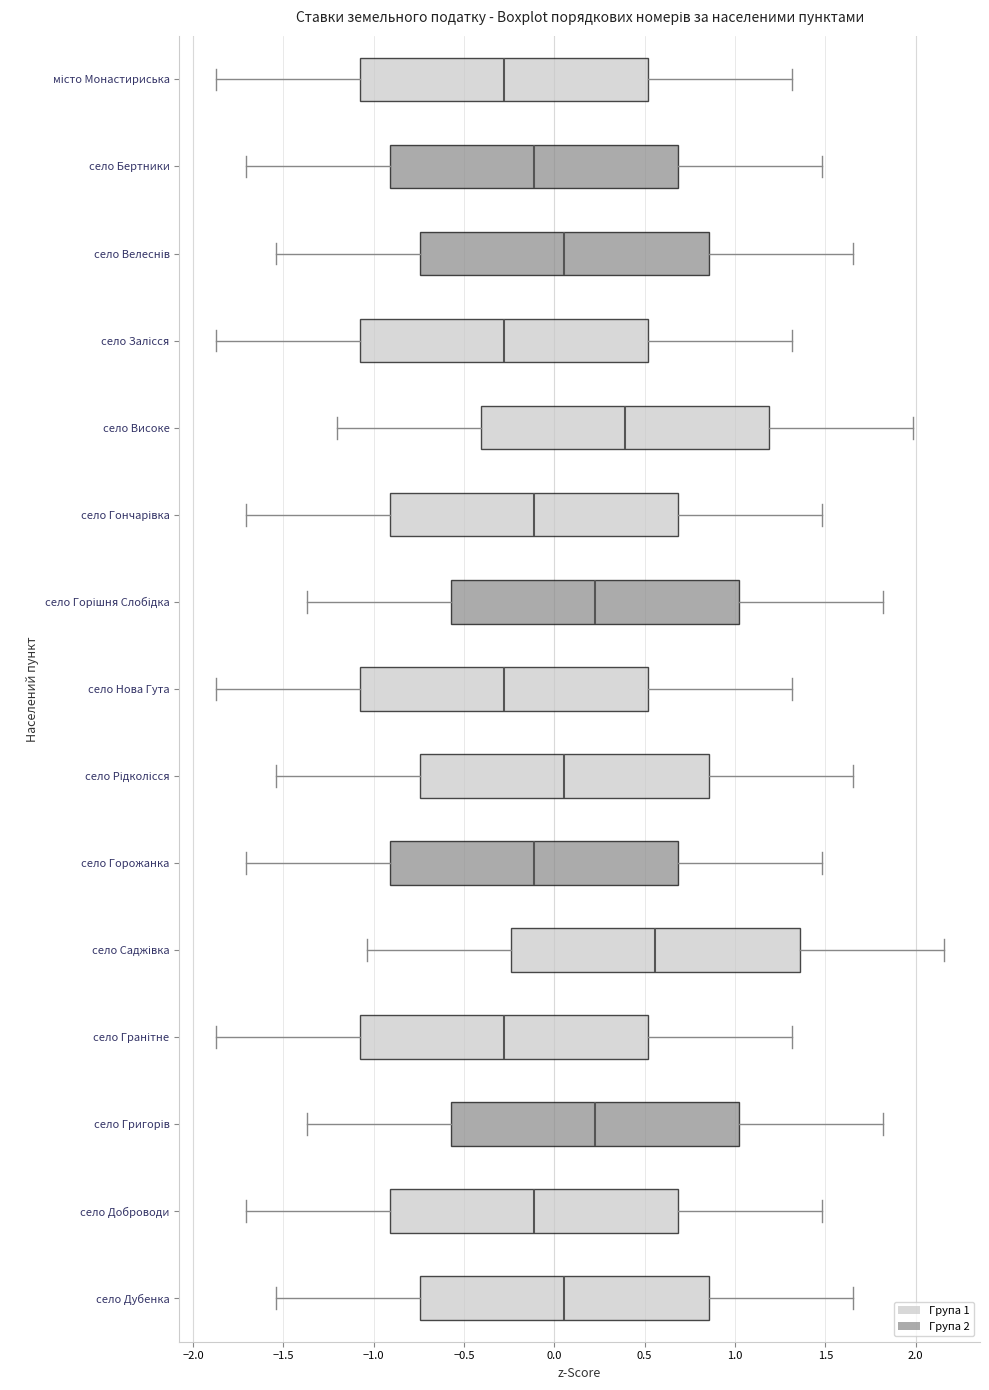

Reading bottom to top, transcribe this box plot: for each box, give where its median line is, the range the box spans, and where its two whiskers end, as read against the x-axis. The values are not printed on the chart, so give them approximately, as read against the axis.

село Дубенка: median 0.05, box -0.75 to 0.85, whiskers -1.55 to 1.65
село Доброводи: median -0.10, box -0.90 to 0.70, whiskers -1.70 to 1.50
село Григорів: median 0.20, box -0.55 to 1.00, whiskers -1.35 to 1.80
село Гранітне: median -0.30, box -1.10 to 0.50, whiskers -1.85 to 1.30
село Саджівка: median 0.55, box -0.25 to 1.35, whiskers -1.05 to 2.15
село Горожанка: median -0.10, box -0.90 to 0.70, whiskers -1.70 to 1.50
село Рідколісся: median 0.05, box -0.75 to 0.85, whiskers -1.55 to 1.65
село Нова Гута: median -0.30, box -1.10 to 0.50, whiskers -1.85 to 1.30
село Горішня Слобідка: median 0.20, box -0.55 to 1.00, whiskers -1.35 to 1.80
село Гончарівка: median -0.10, box -0.90 to 0.70, whiskers -1.70 to 1.50
село Високе: median 0.40, box -0.40 to 1.20, whiskers -1.20 to 2.00
село Залісся: median -0.30, box -1.10 to 0.50, whiskers -1.85 to 1.30
село Велеснів: median 0.05, box -0.75 to 0.85, whiskers -1.55 to 1.65
село Бертники: median -0.10, box -0.90 to 0.70, whiskers -1.70 to 1.50
місто Монастириська: median -0.30, box -1.10 to 0.50, whiskers -1.85 to 1.30